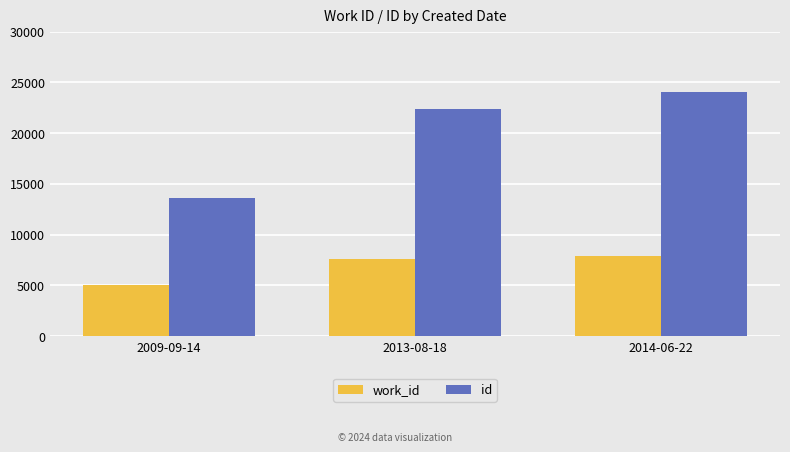

What is the greatest value displayed?

24087